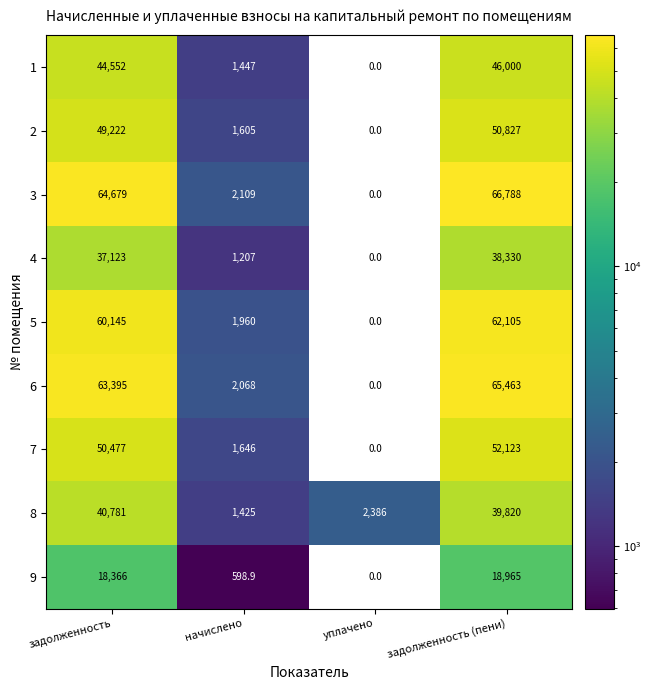

Which series has the largest range (max minus min)?

3